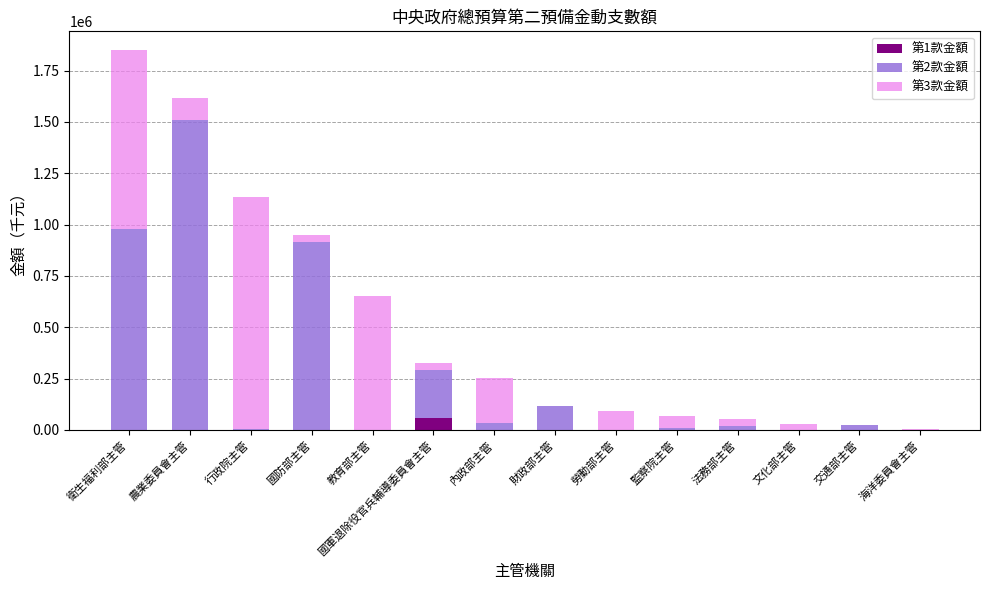

Which category has the highest value in the 第1款金額 series?

國軍退除役官兵輔導委員會主管